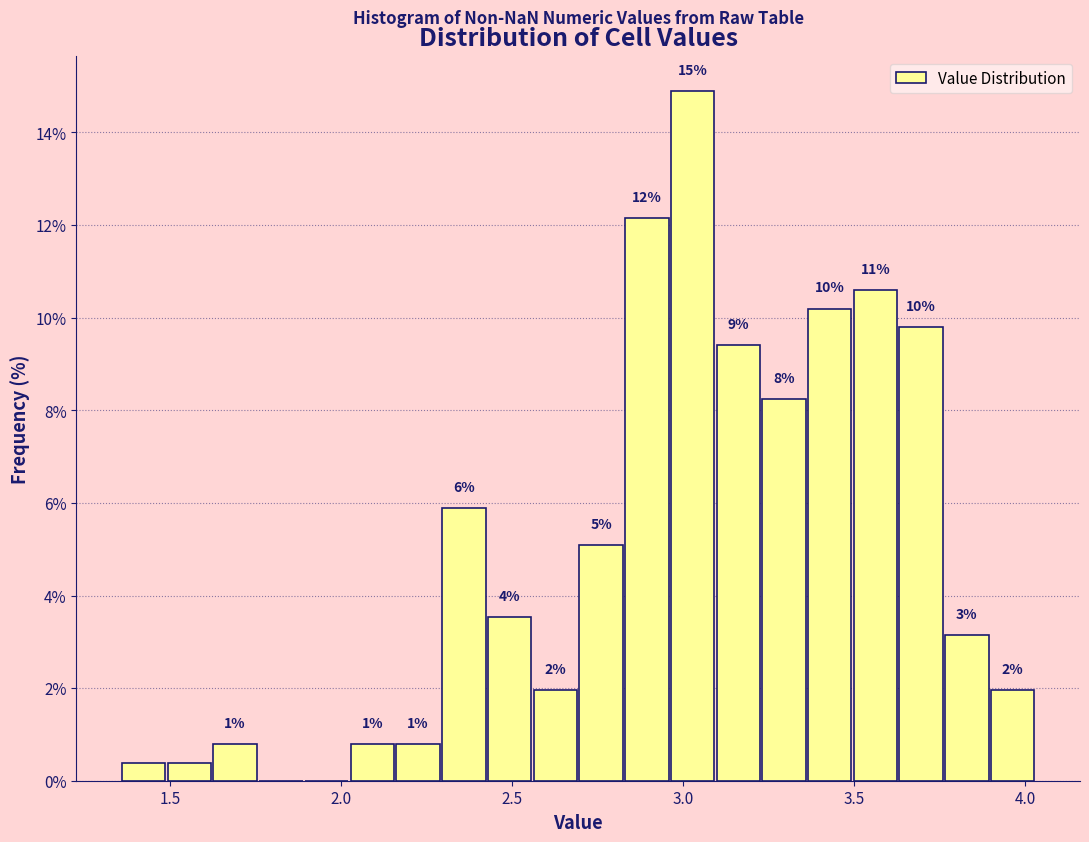

Around what value on the x-axis is the tallest bar? Give the approximate position of its centre, as read against the axis.

3.05